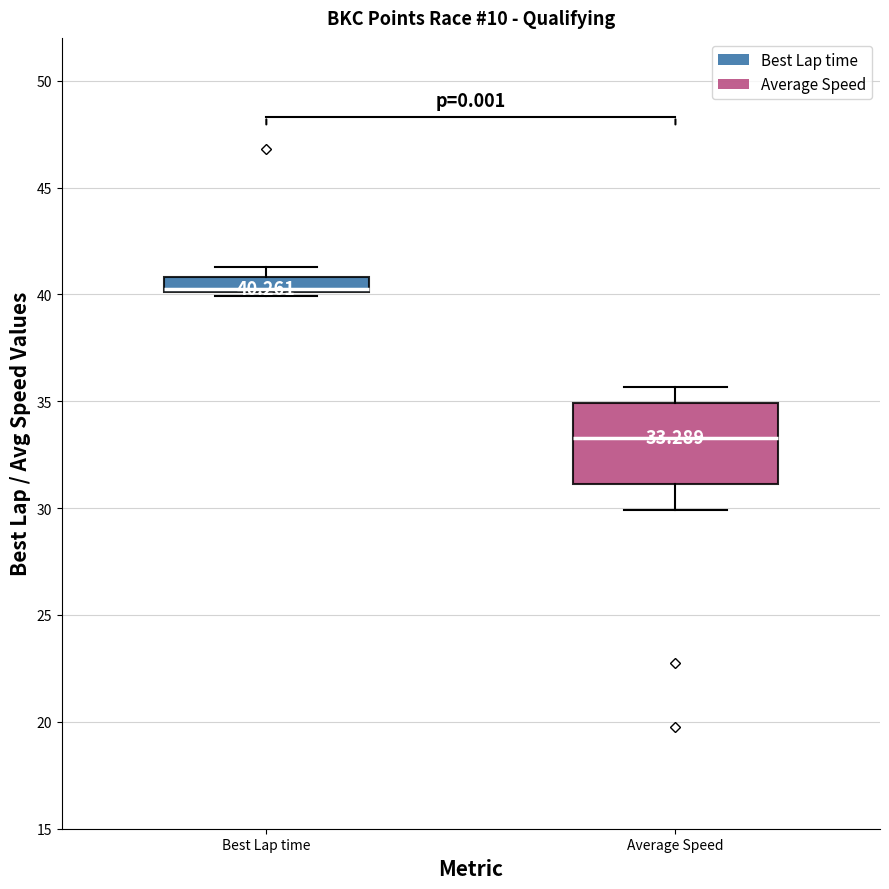

Which box is the tallest, from its lower edge to its upper edge?

Average Speed